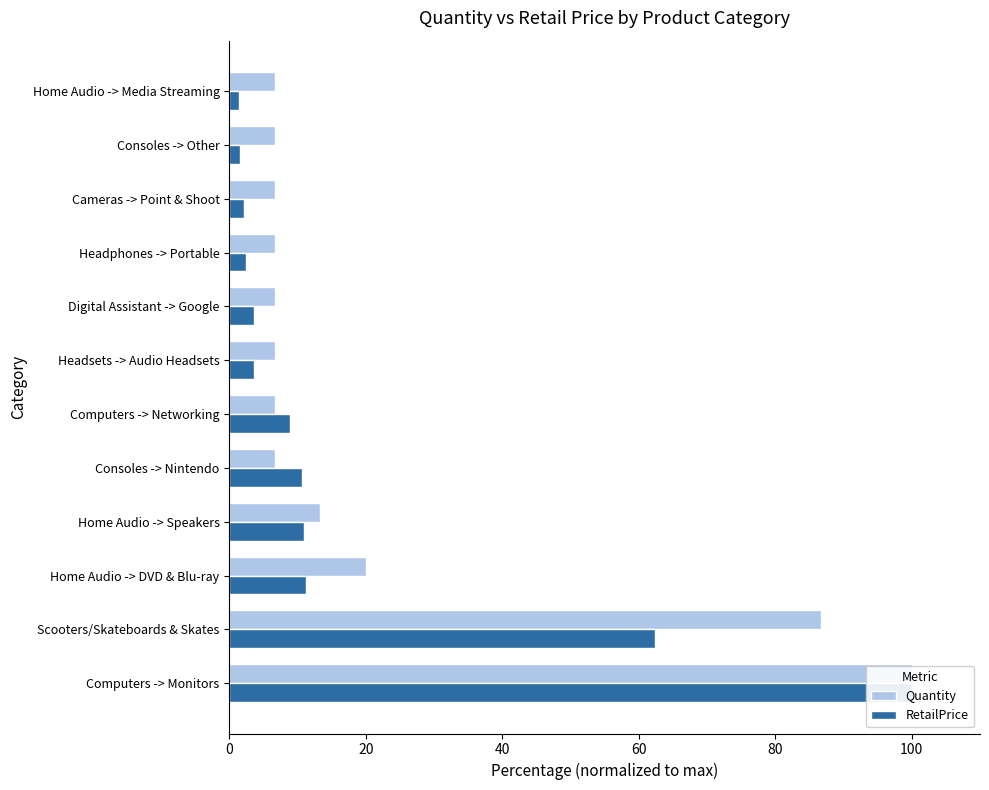

How many bars are there in each group?

2